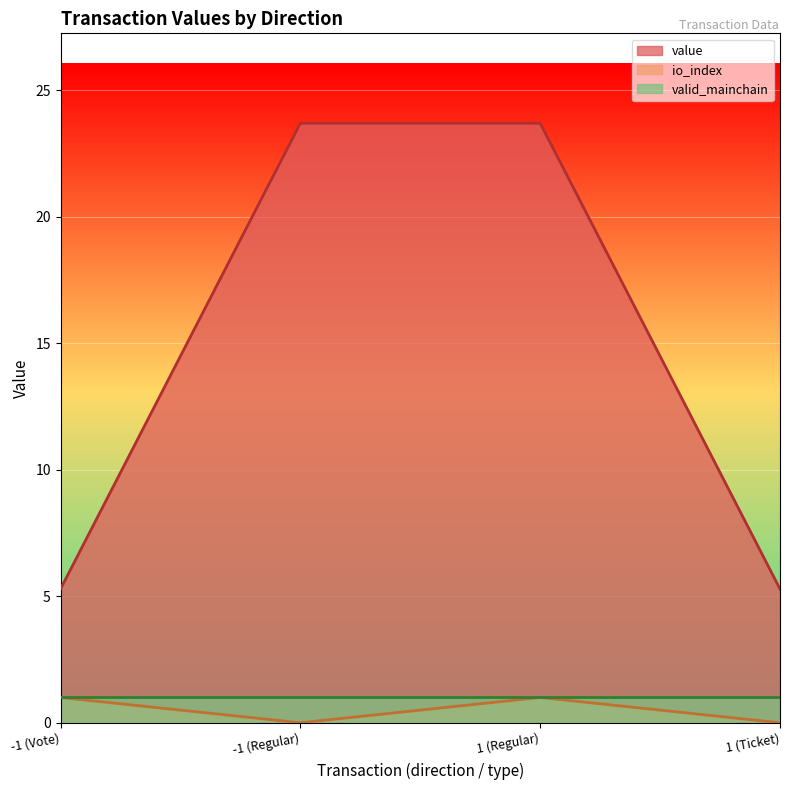

List the labels in order of value value, smallest first.

-1 (Vote), 1 (Ticket), -1 (Regular), 1 (Regular)